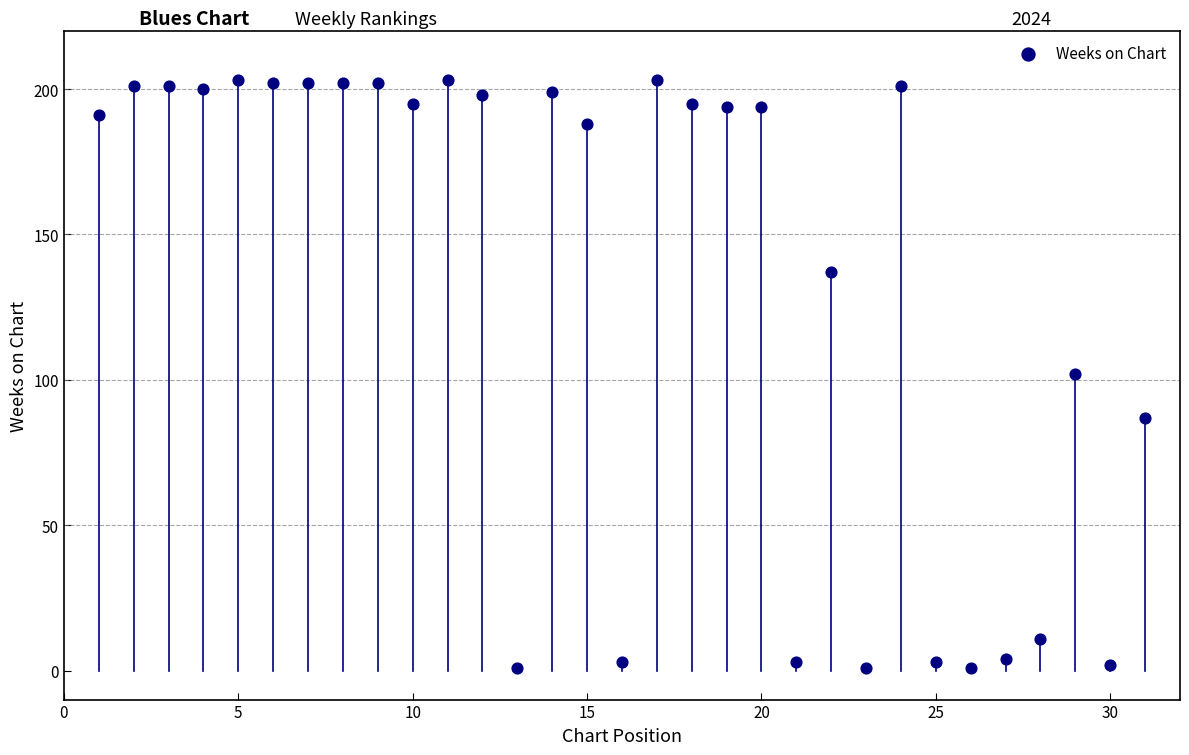

What is the range of Y values (max minus min)?

202